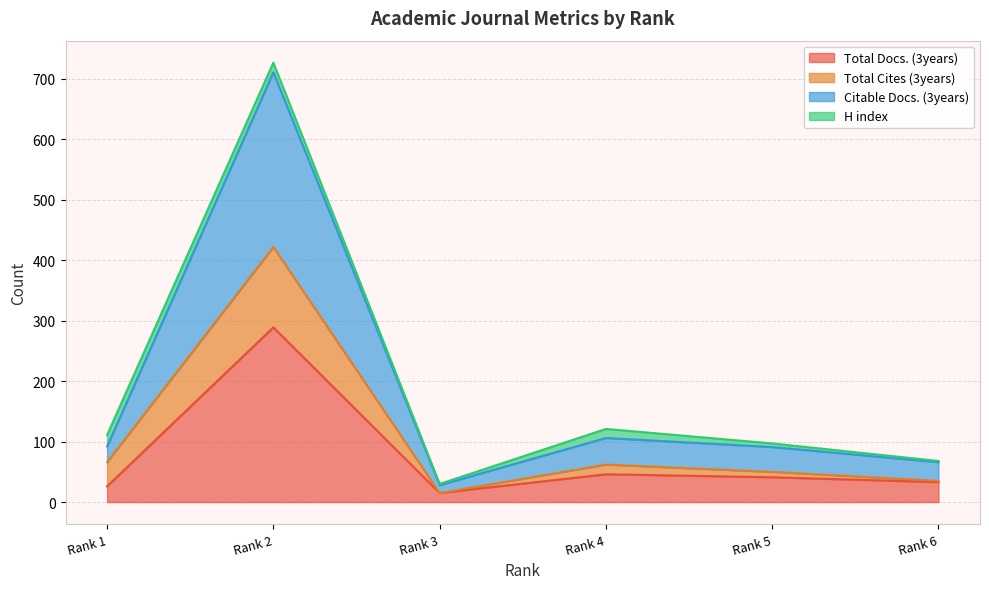

What are all the series names shown in the legend?

Total Docs. (3years), Total Cites (3years), Citable Docs. (3years), H index